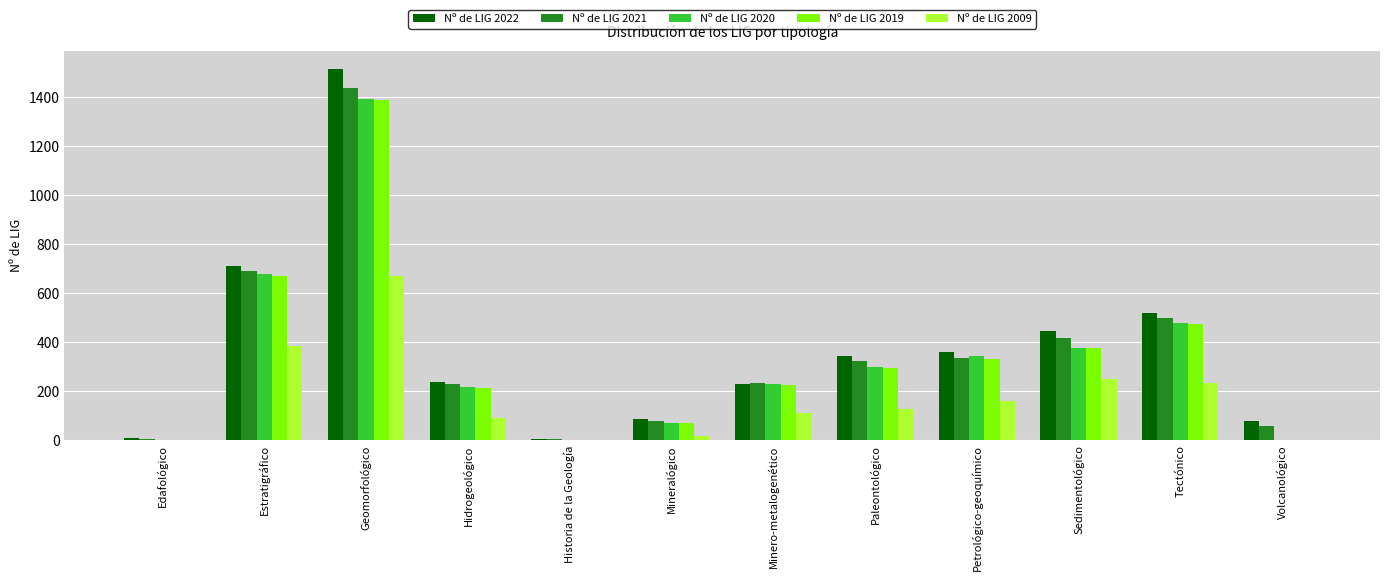

How many data points does each series have?

12